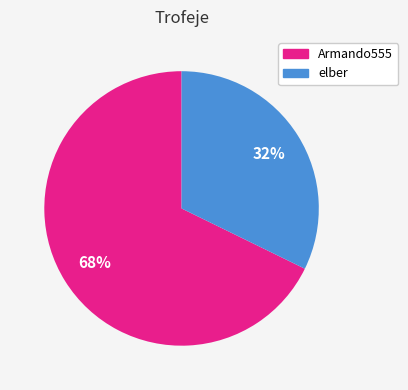

What percentage is the elber slice, to the nearest percent?

32%